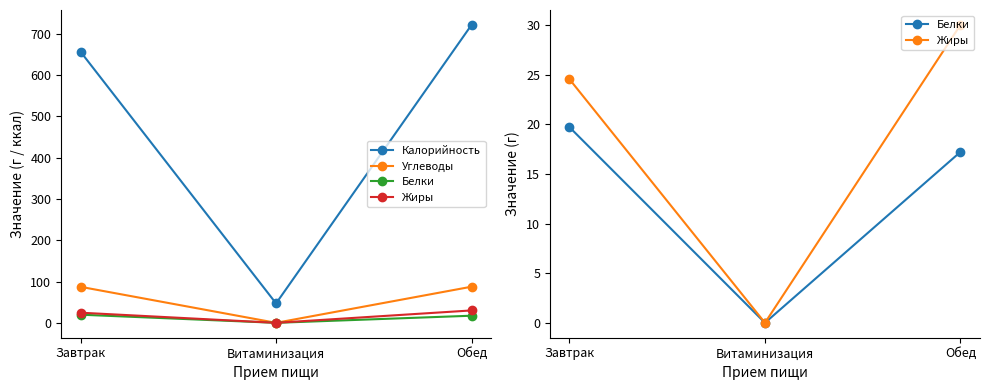

Reading left to right, what are all the values shown in this chart?

Калорийность: 656.0	47.0	721.0
Углеводы: 87.1	0.0	87.4
Белки: 19.7	0.0	17.2
Жиры: 24.5	0.0	30.0